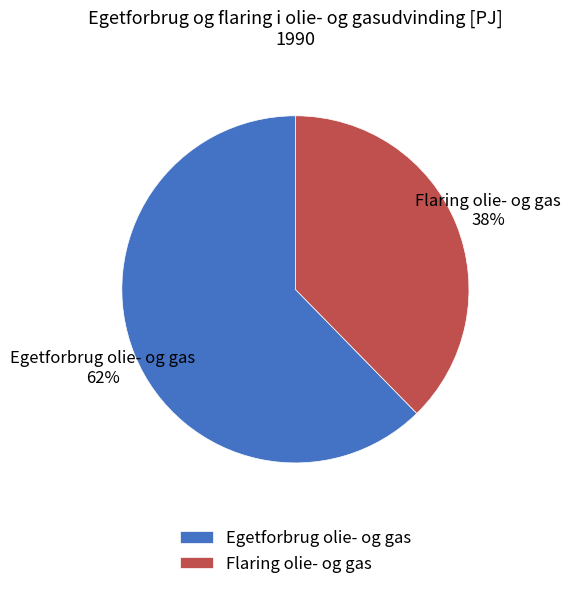

To the nearest percent, what portion does Egetforbrug olie- og gas represent?

62%